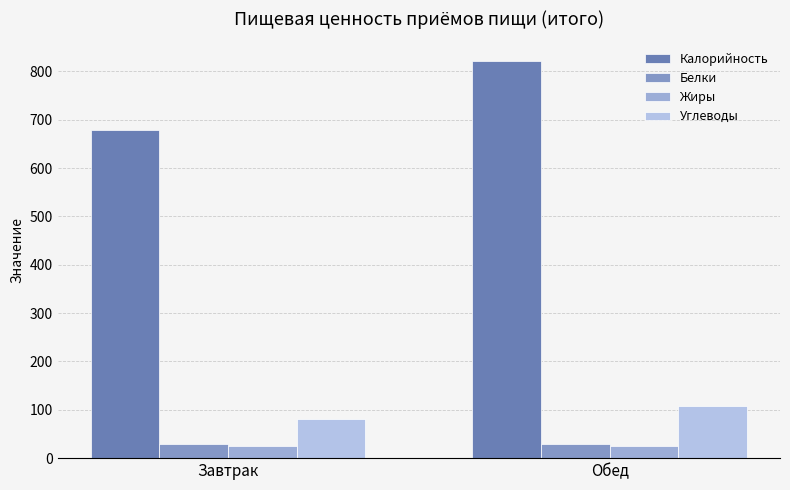

At which label does Жиры first exceed 26?

Завтрак